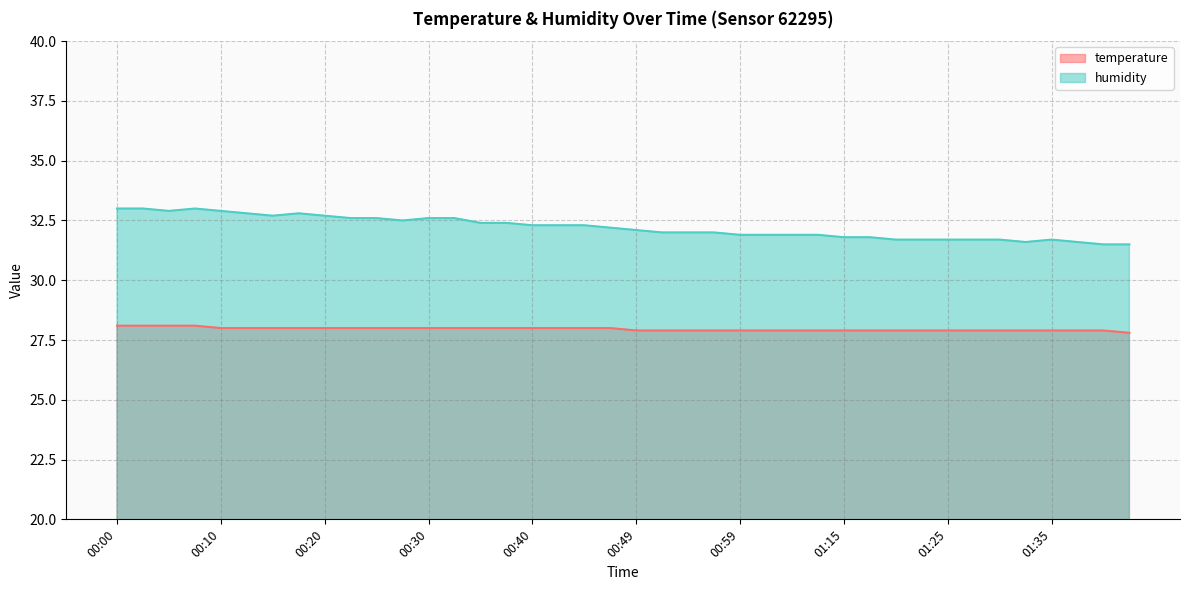

How many temperature values are between 27 and 28?

36